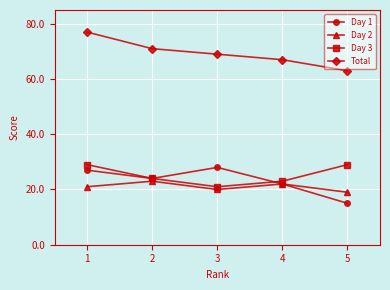

Reading left to right, list all the values displayed in this chart.

Day 1: 27	24	28	22	15
Day 2: 21	23	20	22	19
Day 3: 29	24	21	23	29
Total: 77	71	69	67	63